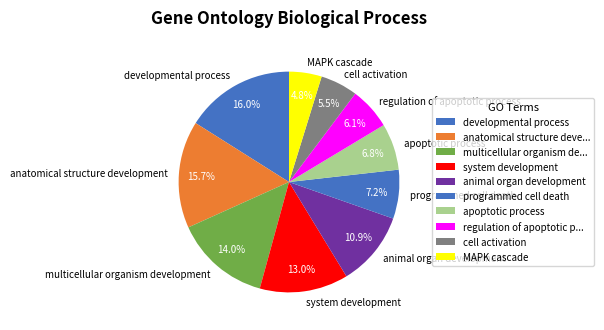

Which category has the smallest portion of the pie?

MAPK cascade